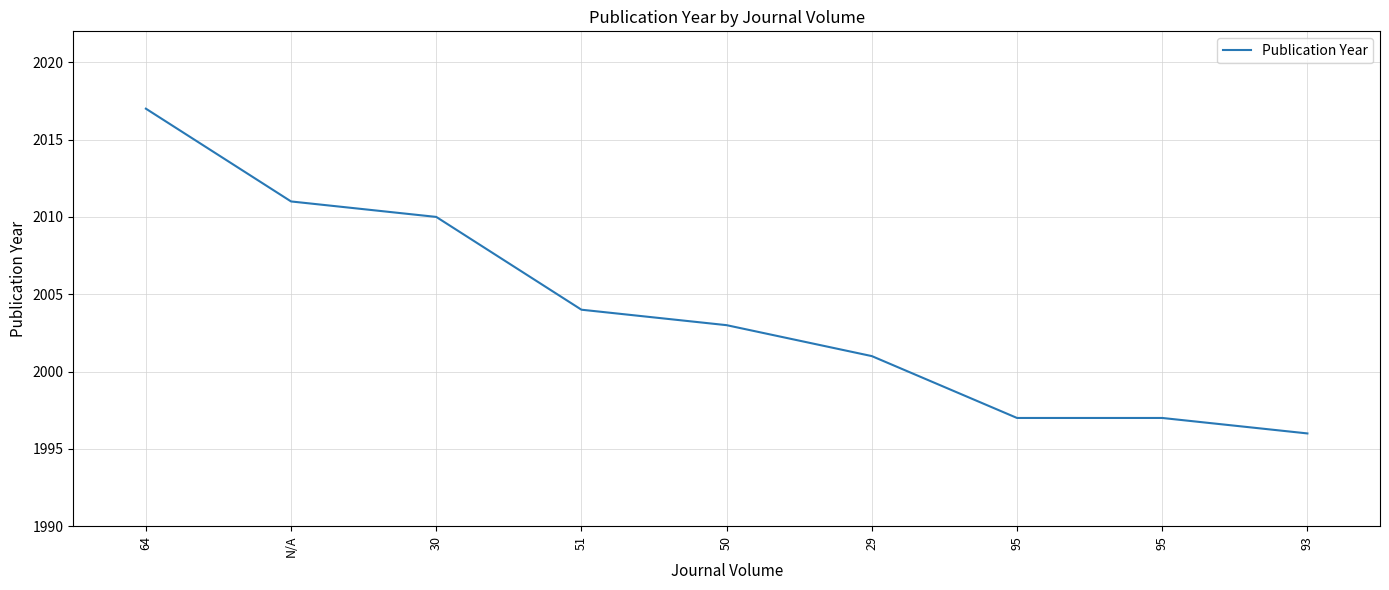

Does the chart have visible grid lines?

Yes